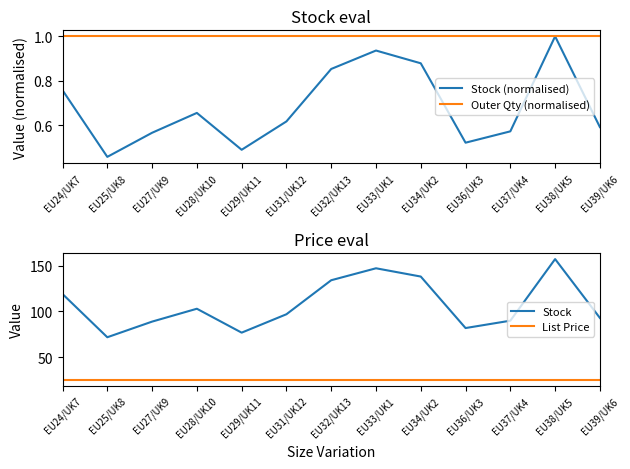

What is the value of the Outer Qty (normalised) point at the 6th from the left?

1.0